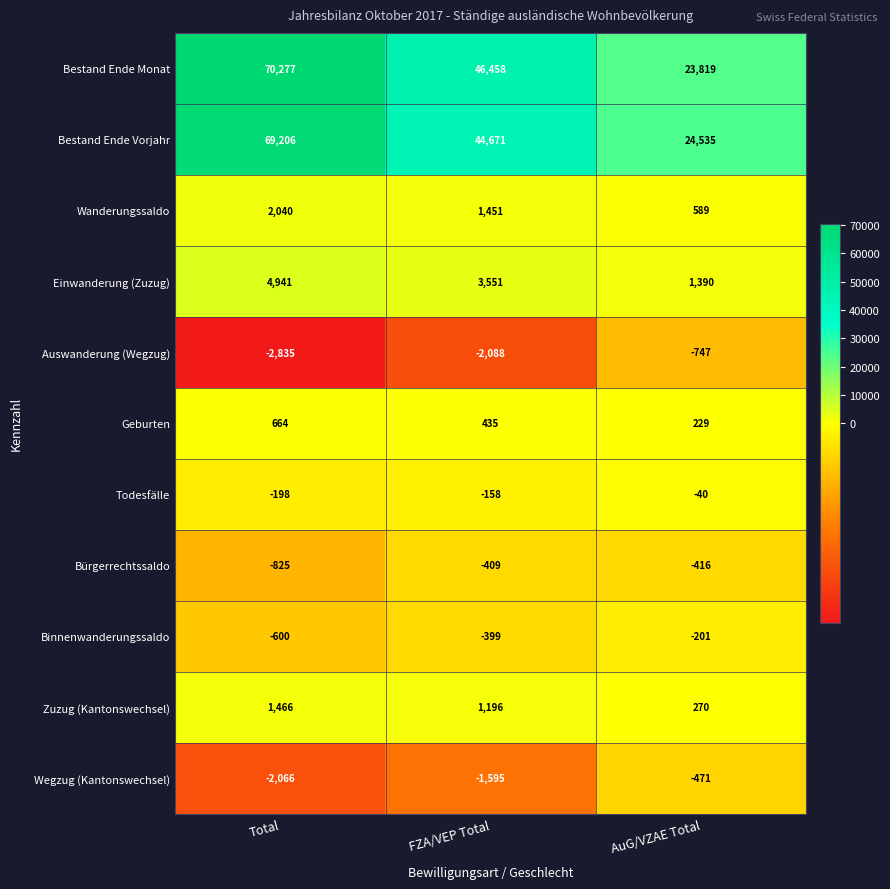

Which label corresponds to the smallest value in the chart?

Total